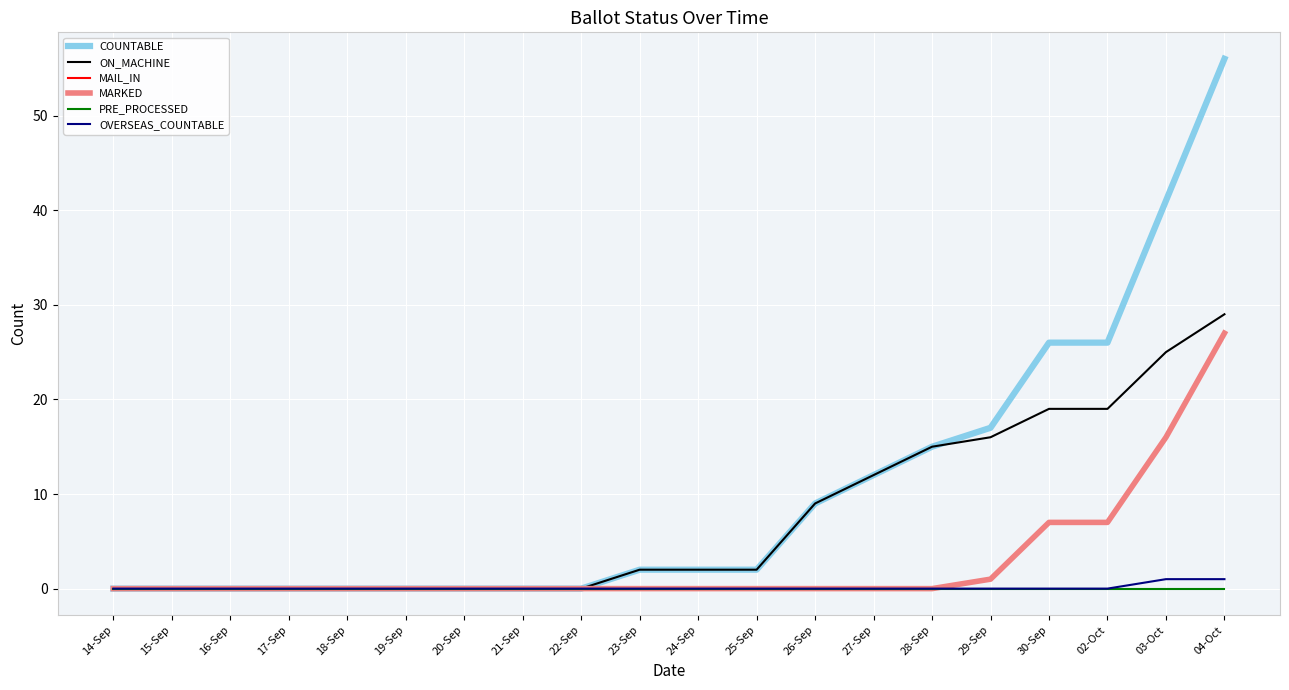

How many lines are shown in the chart?

6